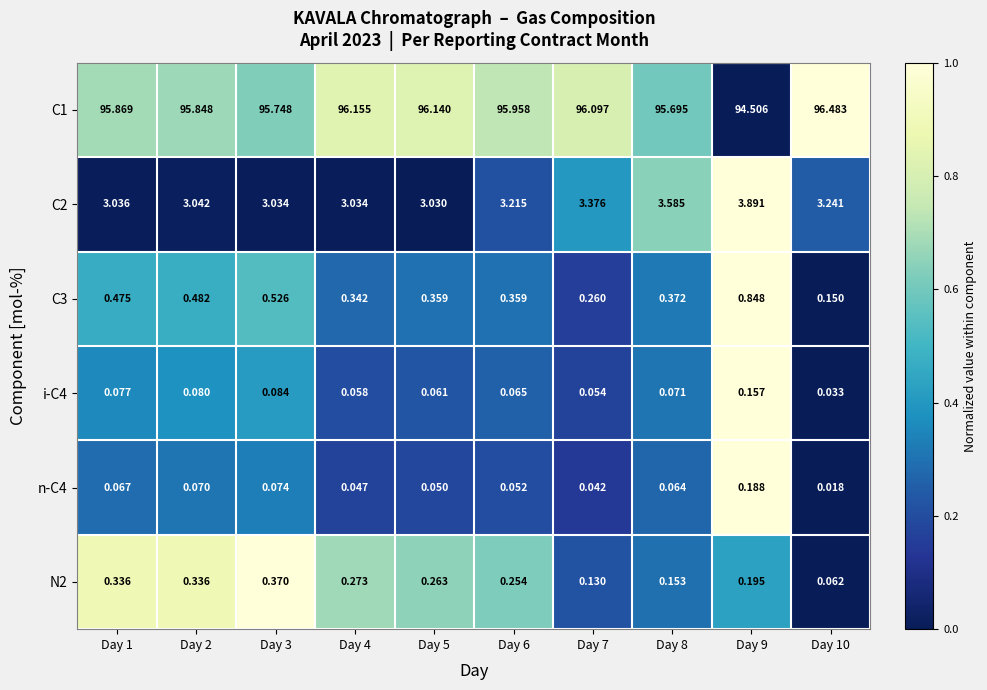

Is the value of C2 at Day 5 greater than the value of C3 at Day 5?

Yes